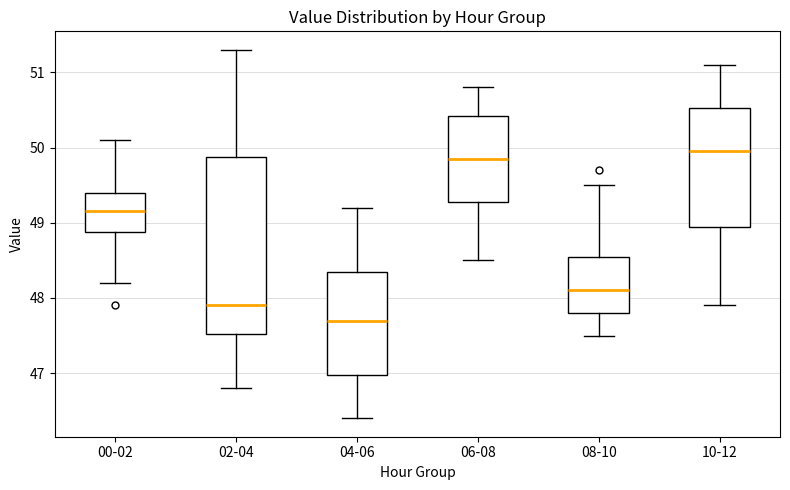

Comparing the boxes themselves (not the whiskers), which one is the tallest?

02-04